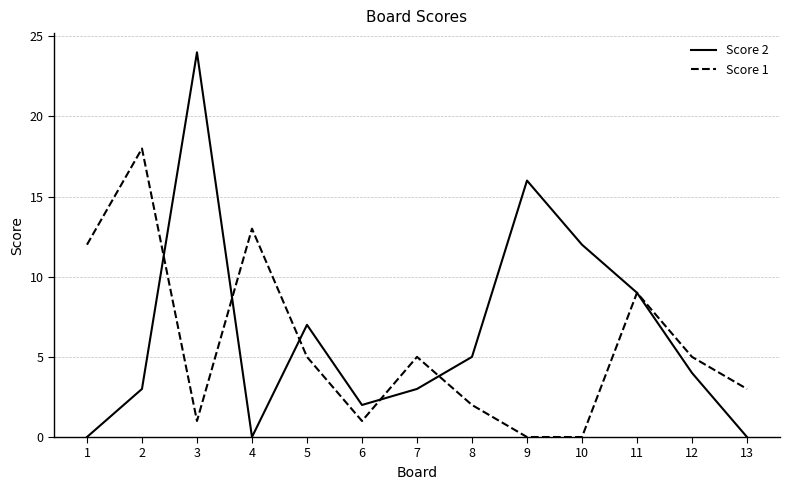

What is the maximum value for Score 2?

24